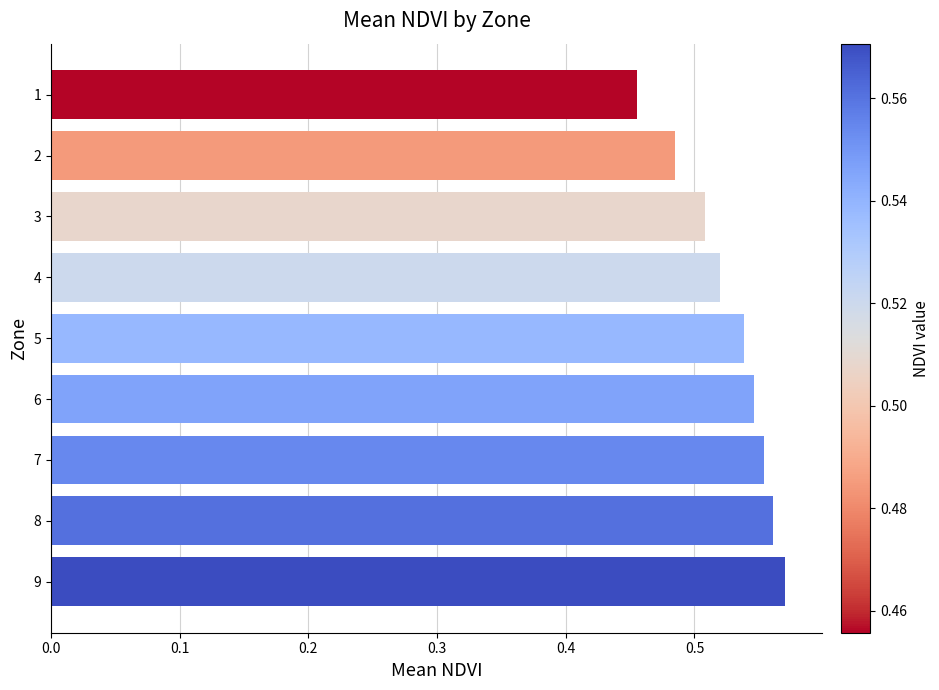

How many values are between 0 and 1?

9